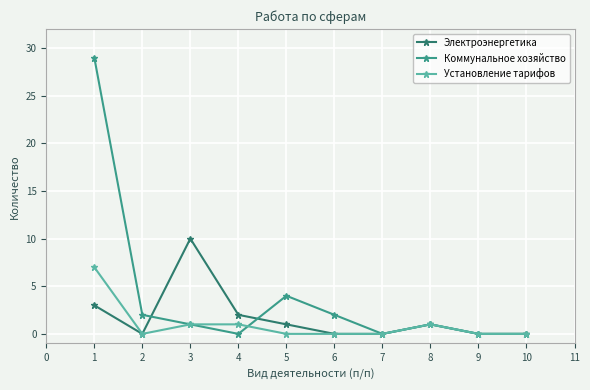

What is the value of the Коммунальное хозяйство point at the 6th from the left?

2